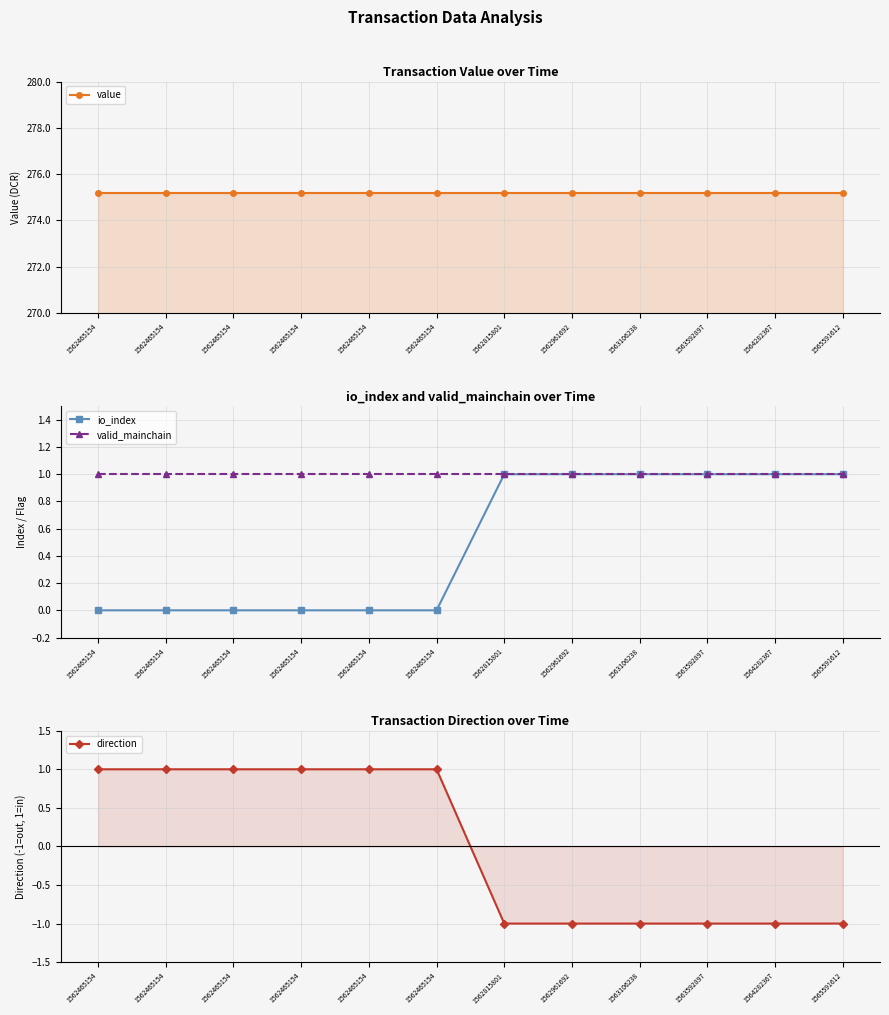

The value of direction at 1562465154 is 0.3. True or false?

False